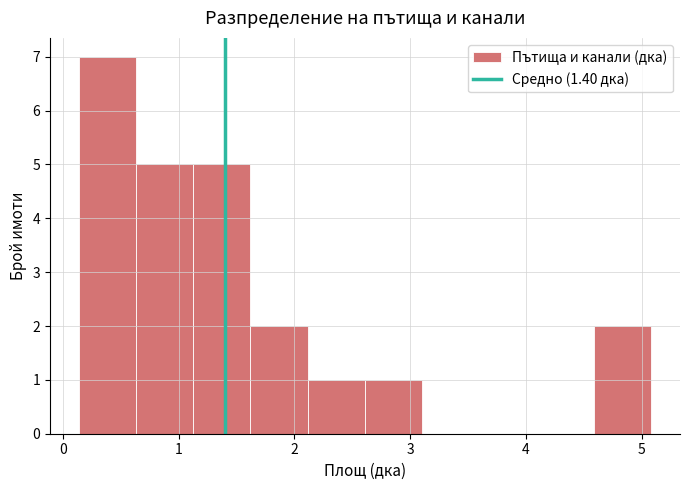

Reading left to right, transcribe this chart: for each bar, give the range it covers on the x-axis and its height. Neither the bar edges nor the heights are printed on the chart, so give them approximately, as read against the axes.

0.1 to 0.6: 7
0.6 to 1.1: 5
1.1 to 1.6: 5
1.6 to 2.1: 2
2.1 to 2.6: 1
2.6 to 3.1: 1
3.1 to 3.6: 0
3.6 to 4.1: 0
4.1 to 4.6: 0
4.6 to 5.1: 2